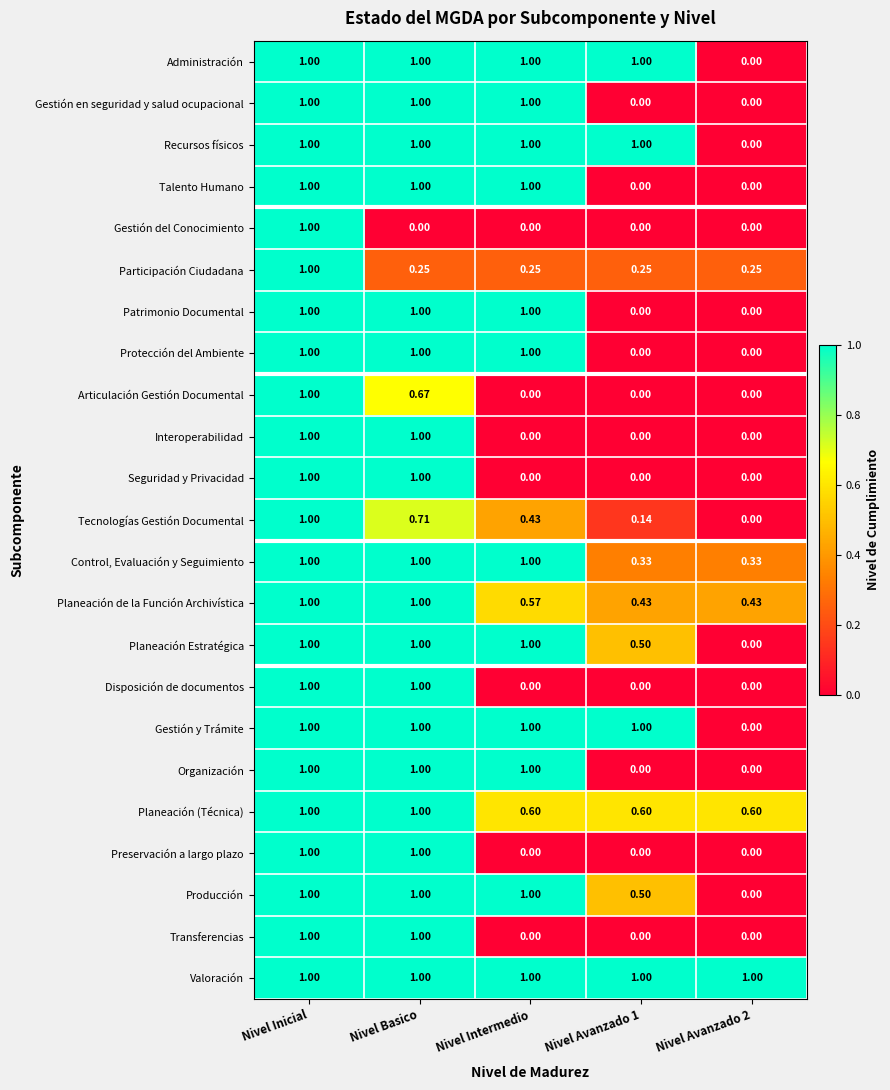

Which series has the largest total across all categories?

Valoración